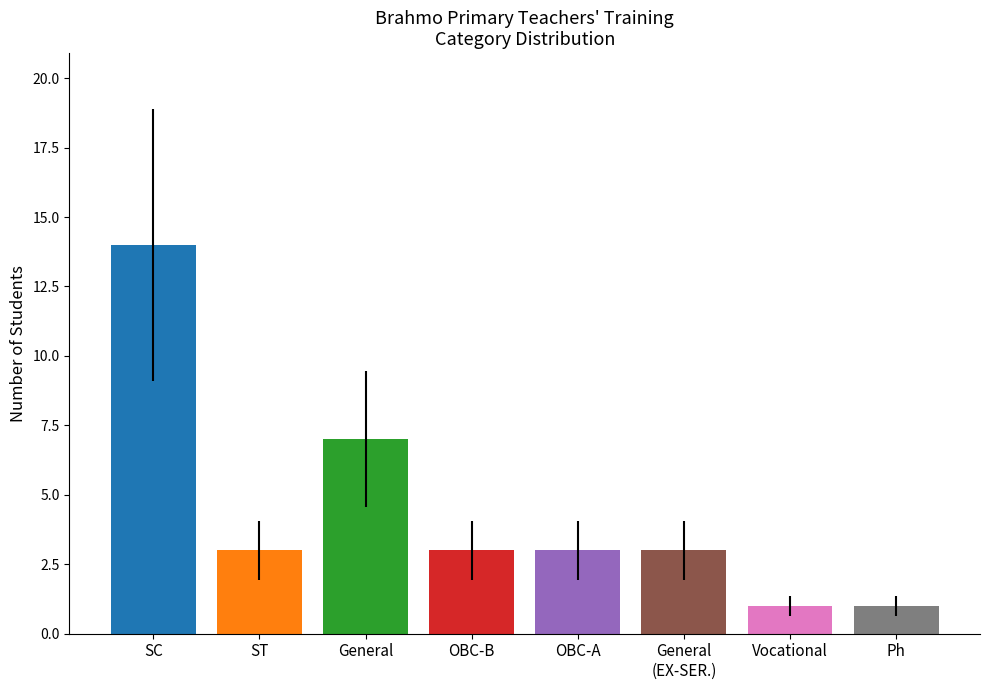

Read the value at OBC-B.

3